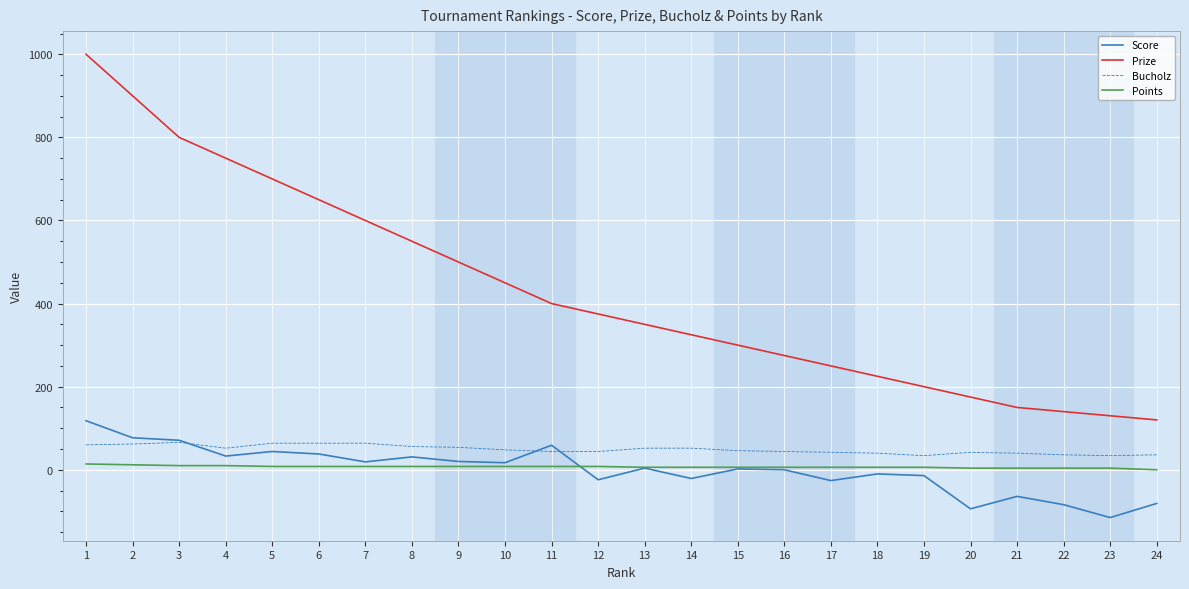

Between 14 and 23, which series saw the biggest shift?

Prize